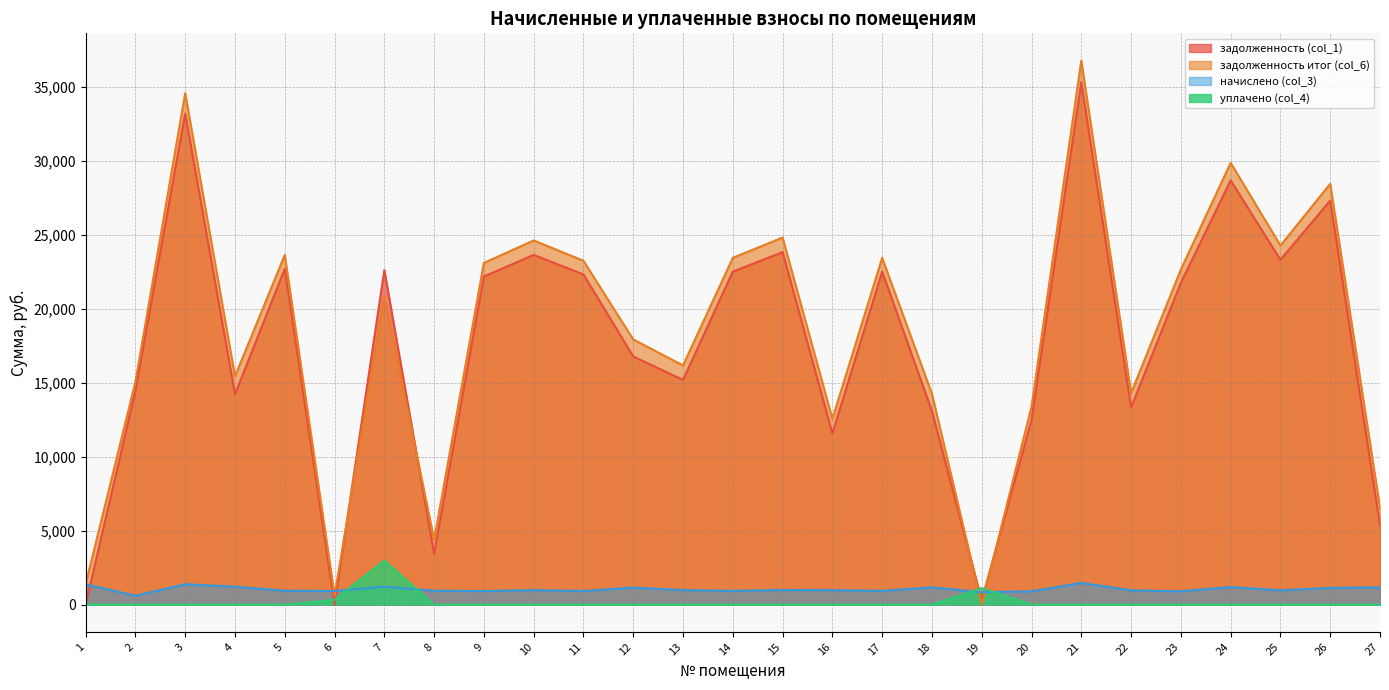

The value of задолженность итог (col_6) at 12 is 17923.0. True or false?

True